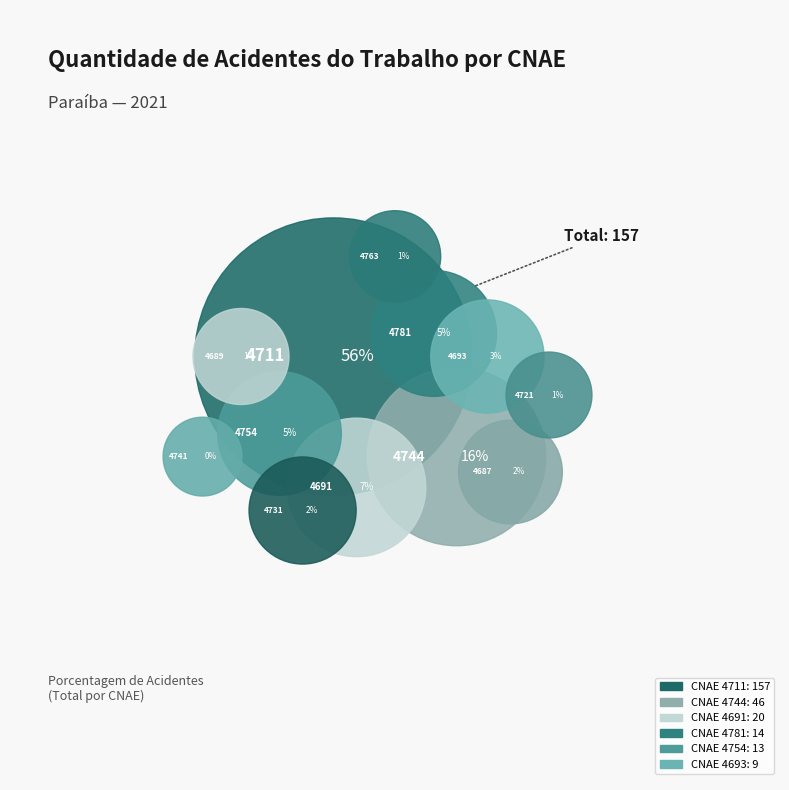

Rank the categories by value from highest to lowest.

4711, 4744, 4691, 4781, 4754, 4693, 4731, 4687, 4689, 4763, 4721, 4741